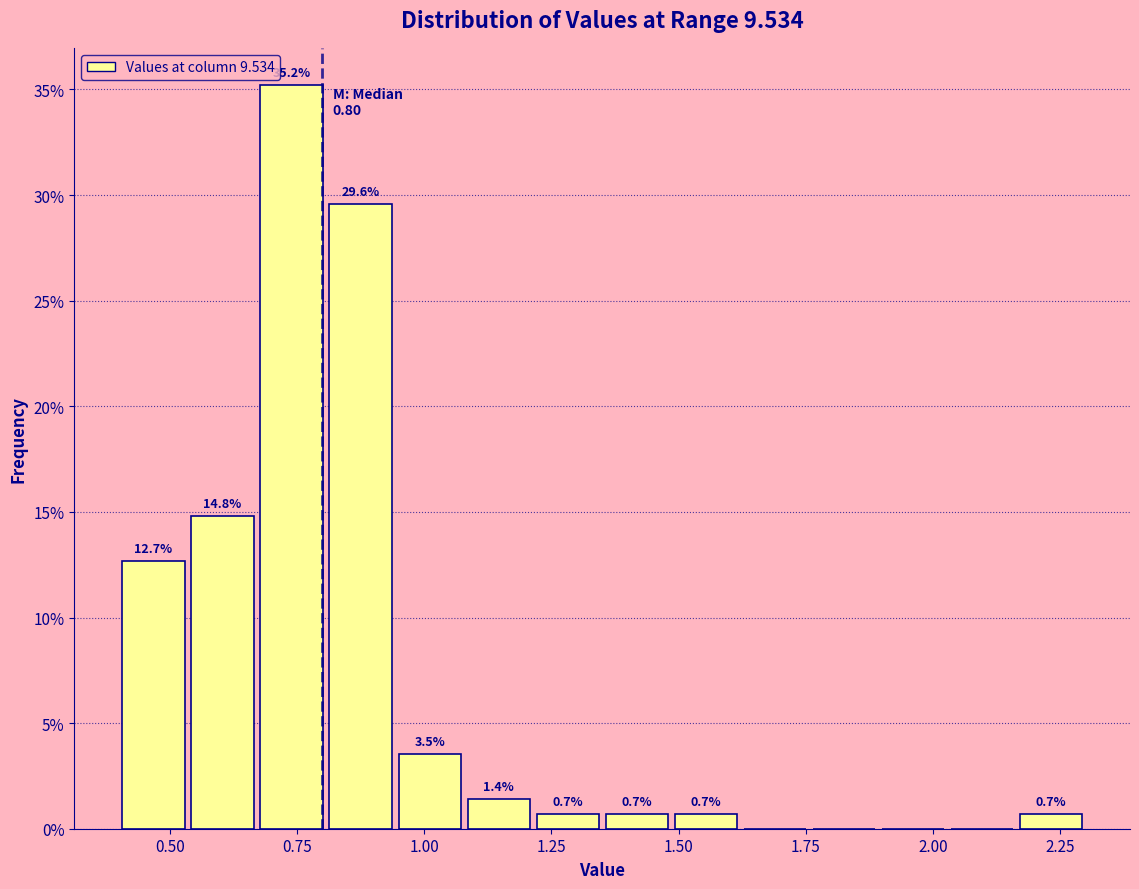

Around what value on the x-axis is the tallest bar? Give the approximate position of its centre, as read against the axis.

0.75